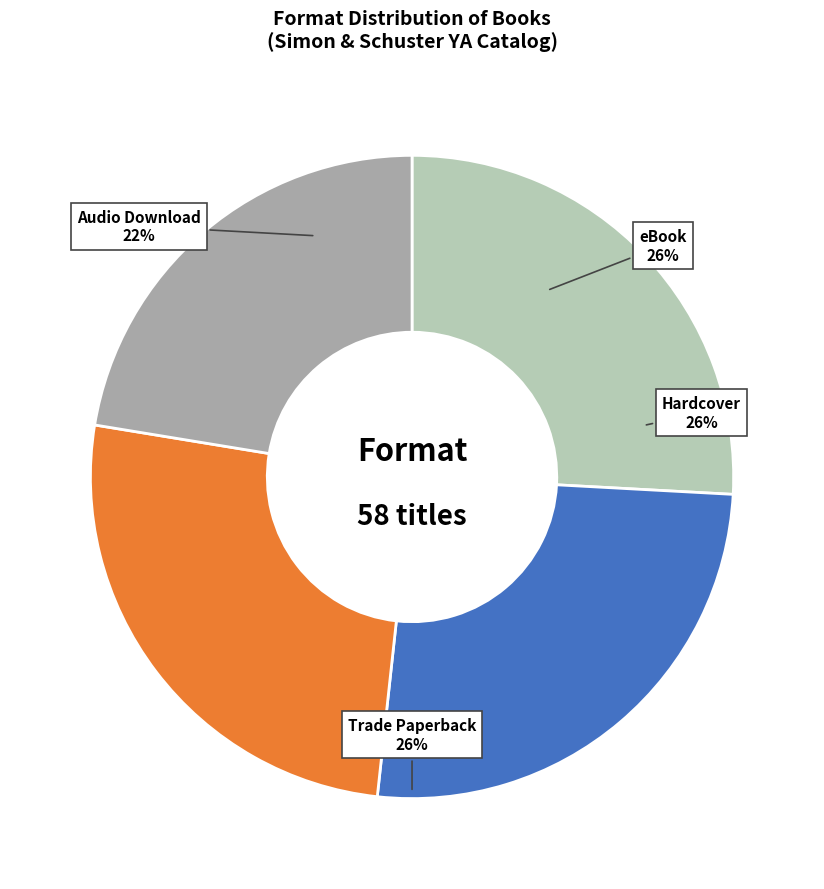

What is the ratio of the value at Trade Paperback to the value at eBook?

1.0